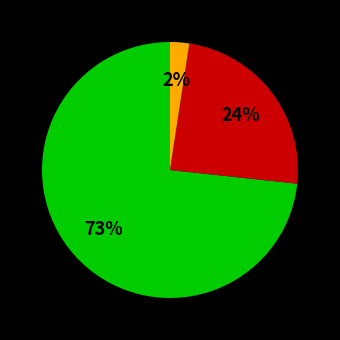

To the nearest percent, what is the average slice percentage?

33%